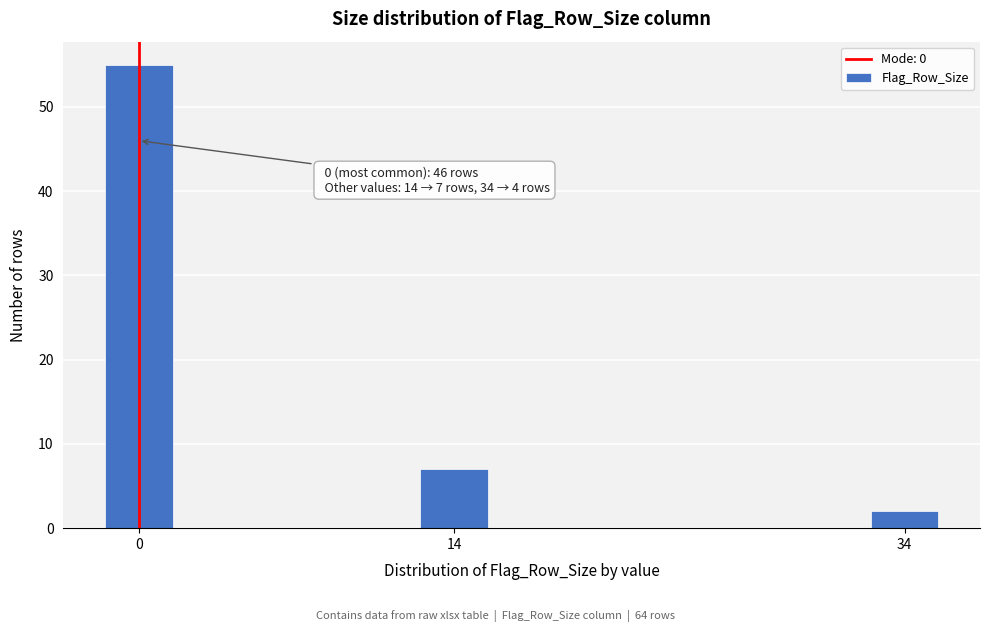

Reading left to right, list all the values displayed in this chart.

0=55	14=7	34=2